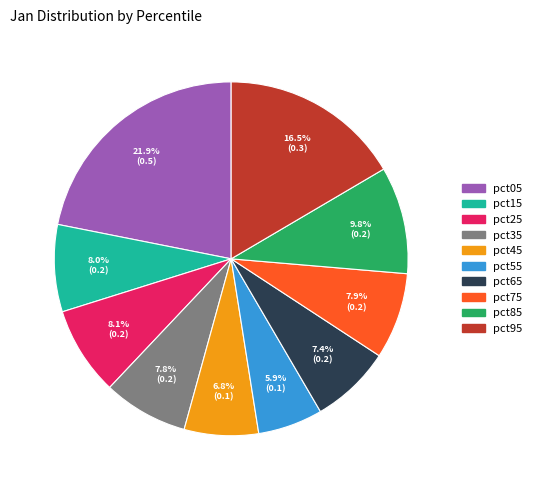

The pct75 slice represents 18% of the pie. True or false?

False